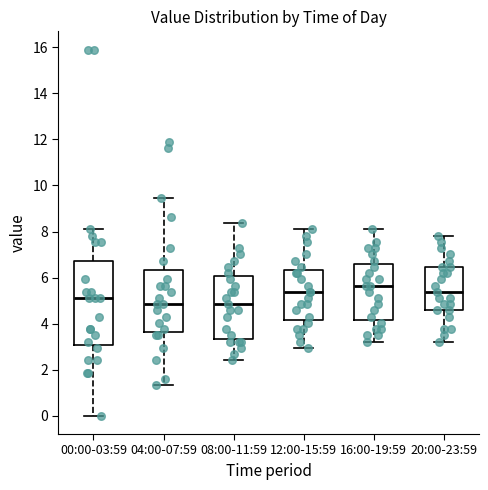

Reading left to right, read every box against the y-axis: the position of its median line, the range the box covers, and the ends of its whiskers. The values are not printed on the chart, so give them approximately, as read against the axis.

00:00-03:59: median 5.2, box 3.0 to 6.8, whiskers 0.0 to 8.0
04:00-07:59: median 4.8, box 3.6 to 6.4, whiskers 1.4 to 9.4
08:00-11:59: median 4.8, box 3.4 to 6.0, whiskers 2.4 to 8.4
12:00-15:59: median 5.4, box 4.2 to 6.4, whiskers 3.0 to 8.0
16:00-19:59: median 5.6, box 4.2 to 6.6, whiskers 3.2 to 8.0
20:00-23:59: median 5.4, box 4.6 to 6.4, whiskers 3.2 to 7.8